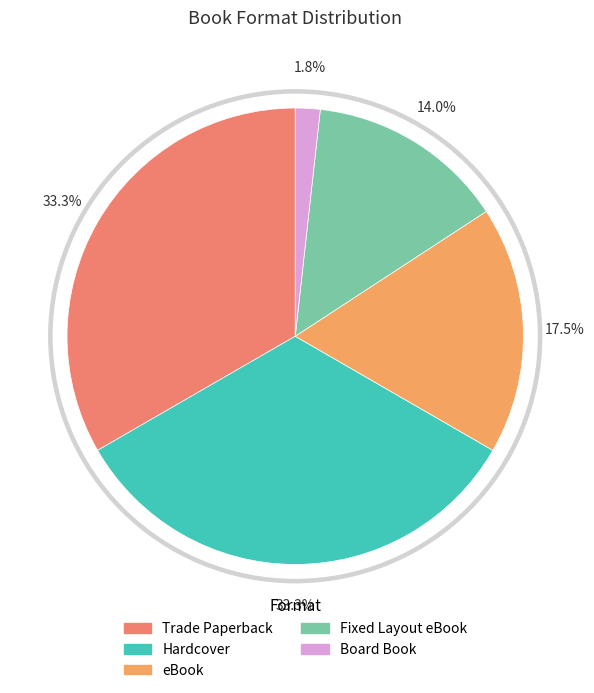

What is the largest slice in the pie chart?

Trade Paperback